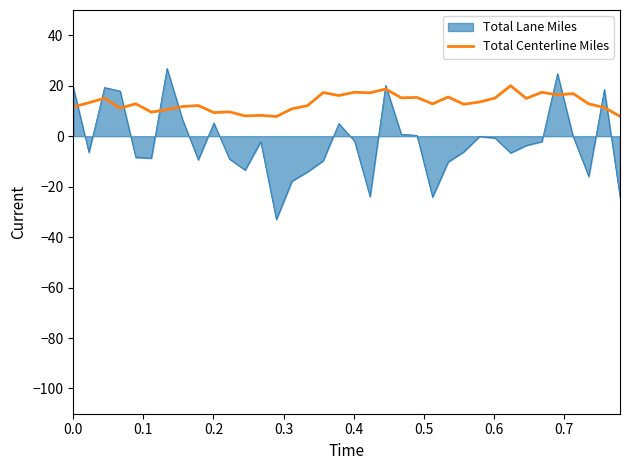

List the series in order of their overall mean, lowest first.

Total Lane Miles, Total Centerline Miles